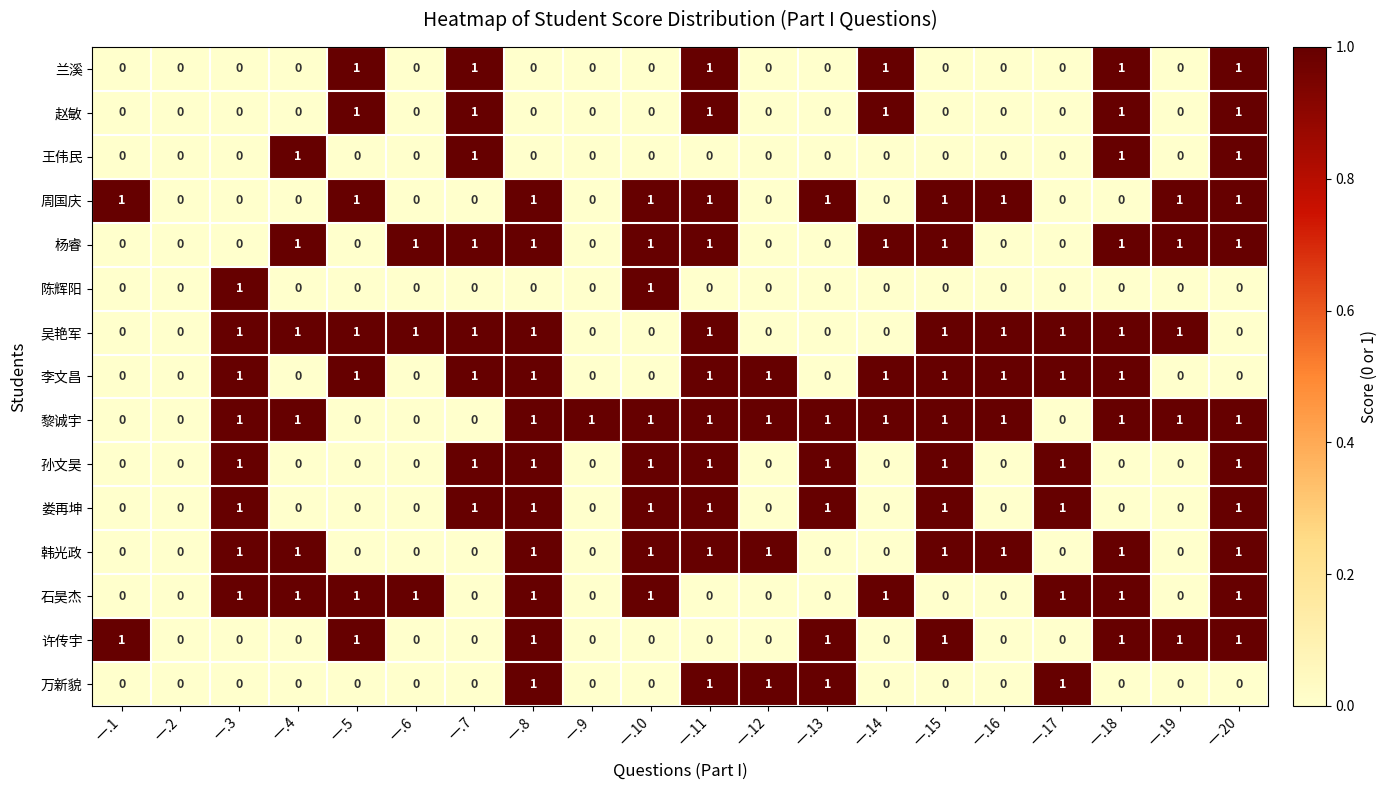

Count the 吴艳军 values in the range 0 to 1.

20